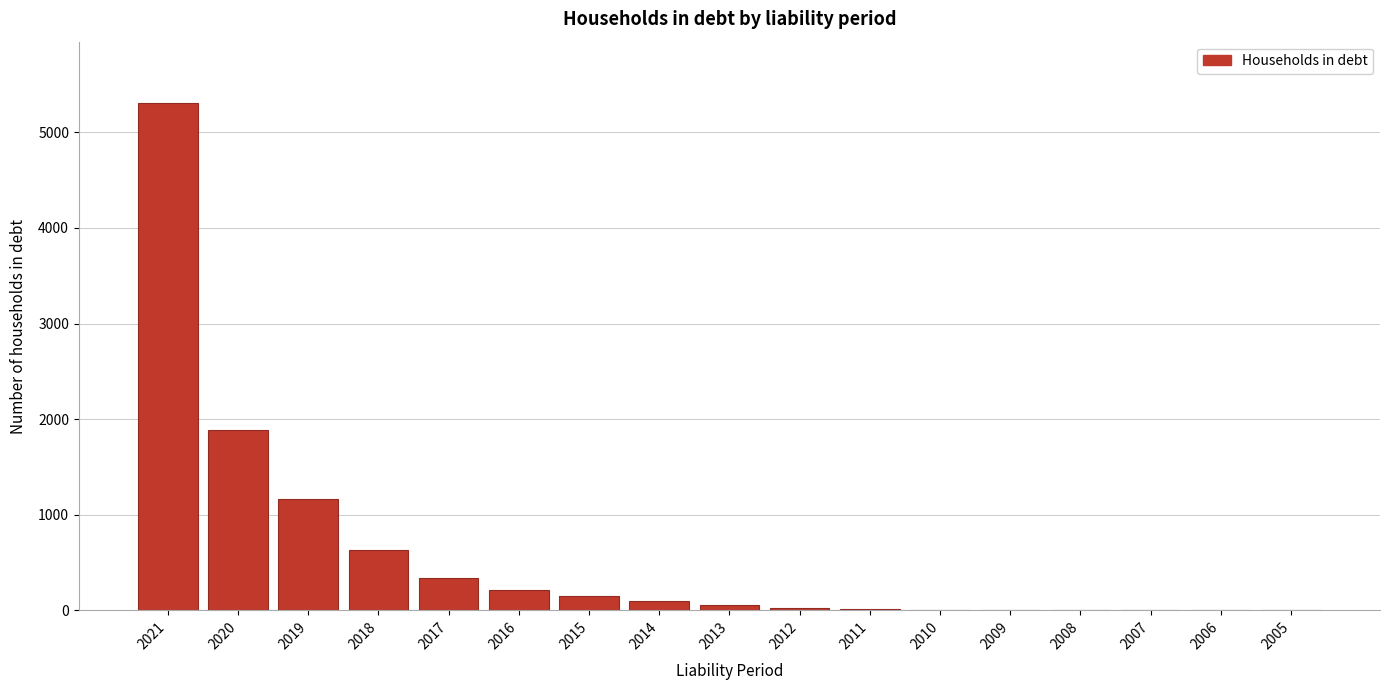

What is the sum of all values?

9913